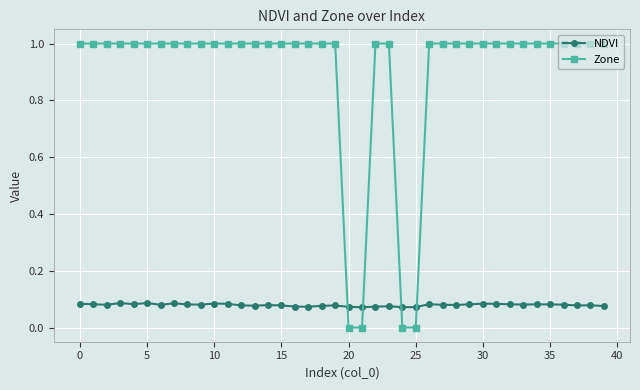

List the series in order of their peak value, lowest first.

NDVI, Zone